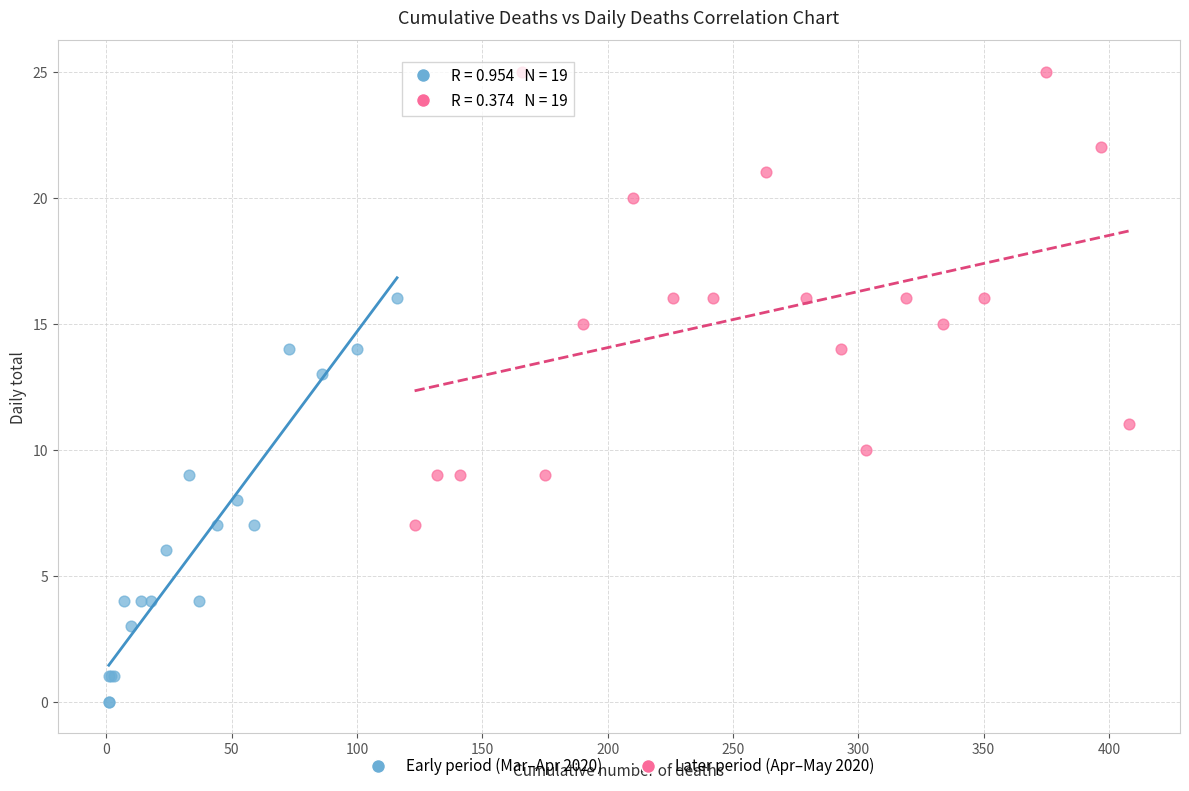

Which series reaches the maximum Y coordinate?

Later period (Apr–May 2020)